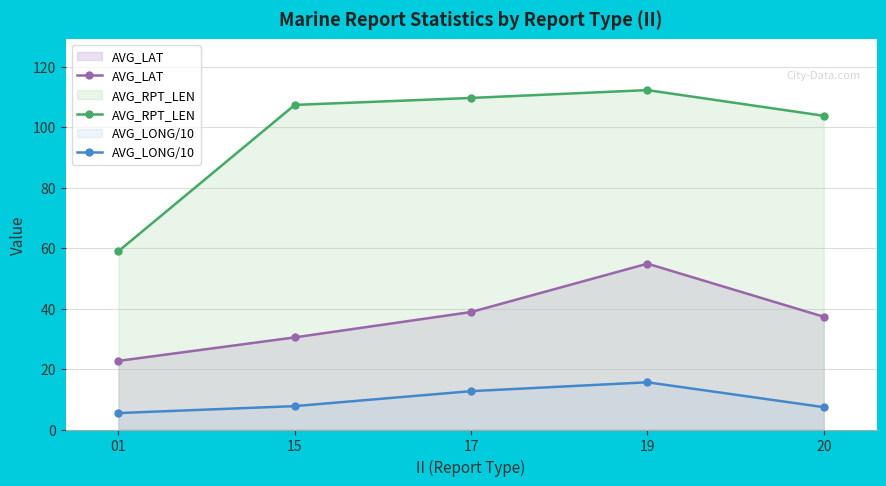

Reading left to right, what are all the values shown in this chart?

AVG_LAT: 22.7	30.5	38.9	54.9	37.3
AVG_RPT_LEN: 59.0	107.4	109.7	112.3	103.8
AVG_LONG/10: 5.4	7.7	12.7	15.6	7.4